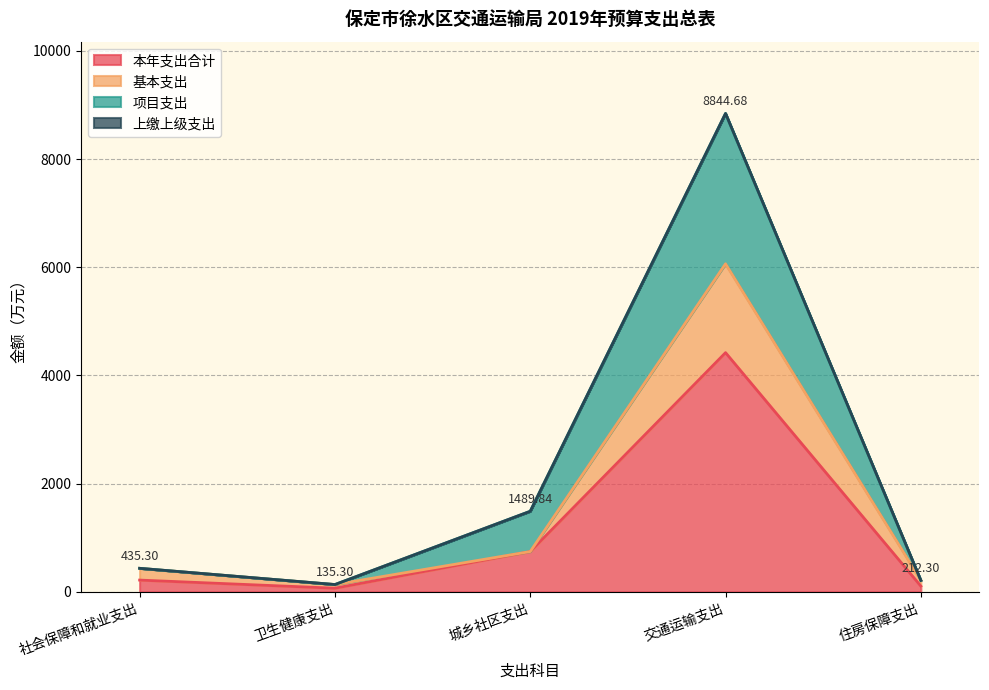

What is the sum of all 本年支出合计 values?

5558.7